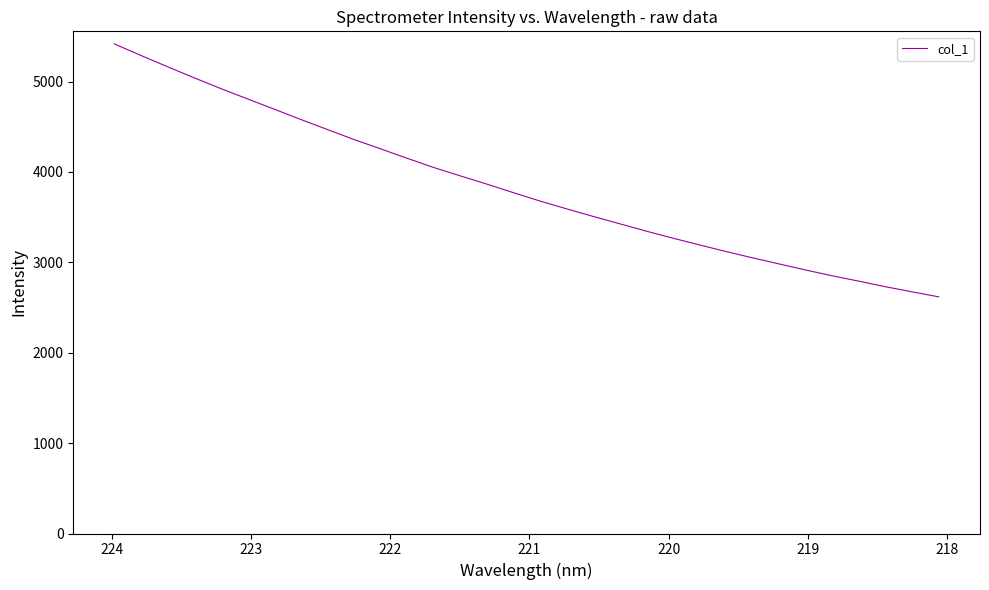

Is it true that the value at 15 is 6526.1?

False